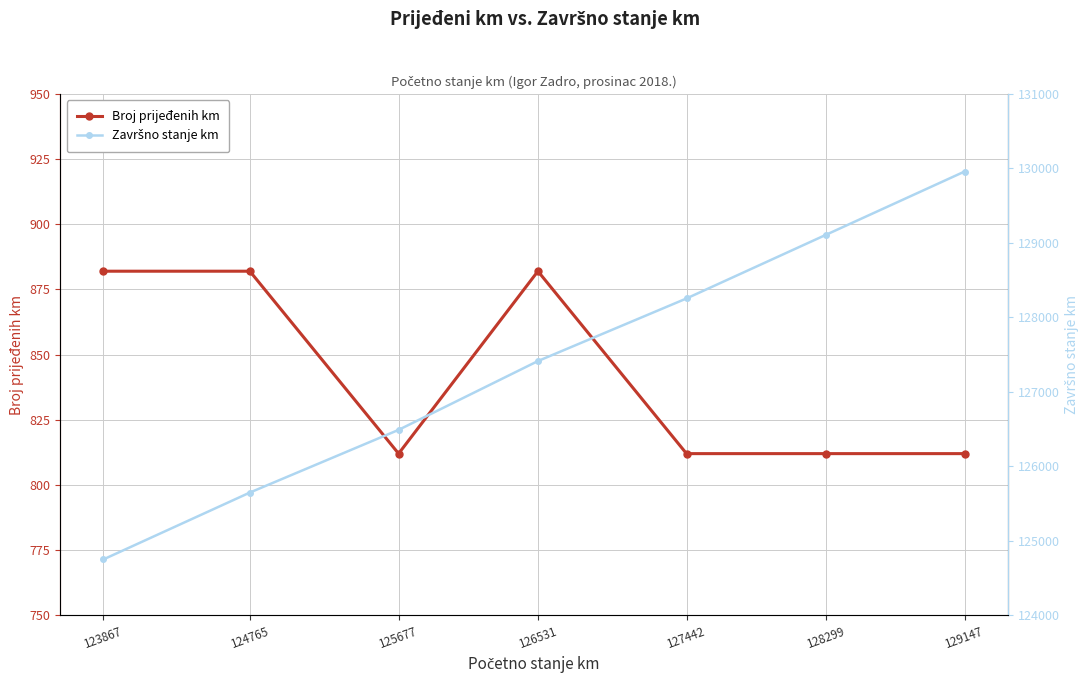

Reading right to left, what are all the values shown in this chart?

Broj prijeđenih km: 812	812	812	882	812	882	882
Završno stanje km: 129959	129111	128254	127413	126489	125647	124749